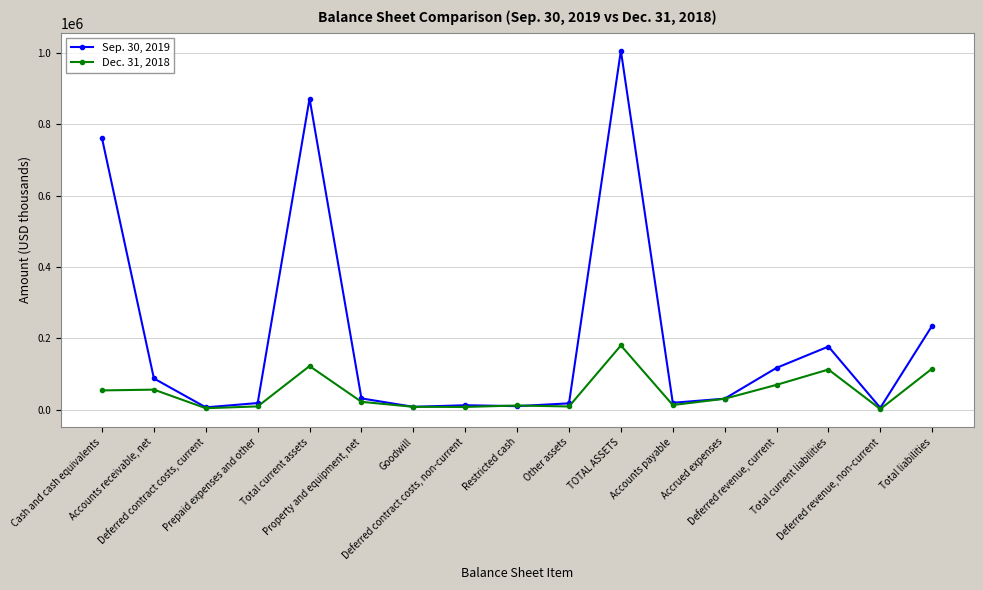

Is the value of Dec. 31, 2018 at Deferred revenue, current greater than the value of Sep. 30, 2019 at Total current liabilities?

No